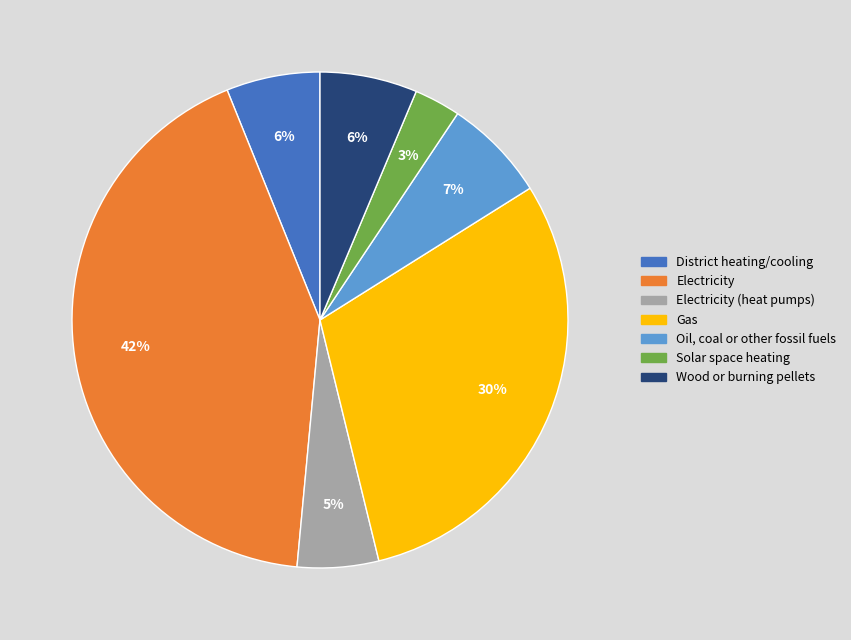

Does any single category account for the majority?

No